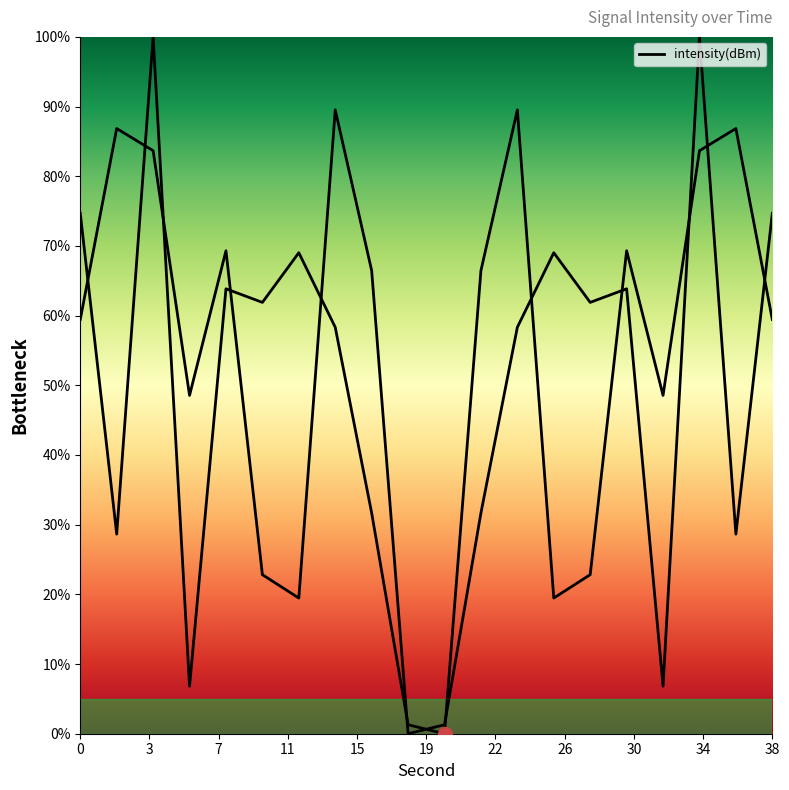

How many interior local peaks (higher than both neighbors) does the data have?

6